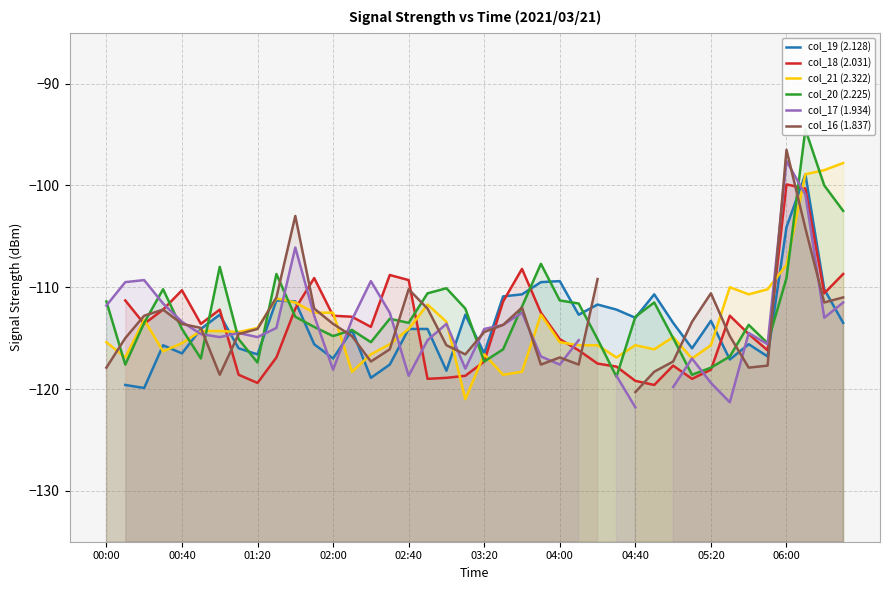

After their last crossing, which series has the higher values: col_19 (2.128) or col_16 (1.837)?

col_16 (1.837)